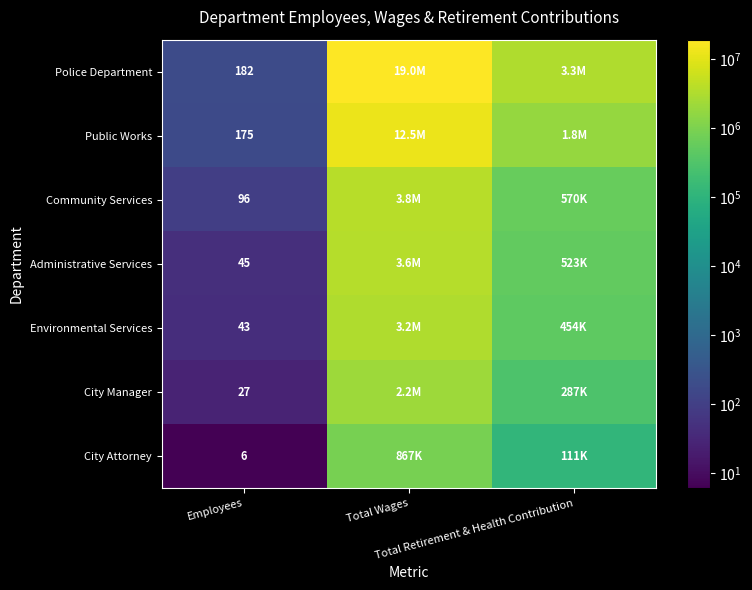

Is it true that Community Services equals 96 at Employees?

True